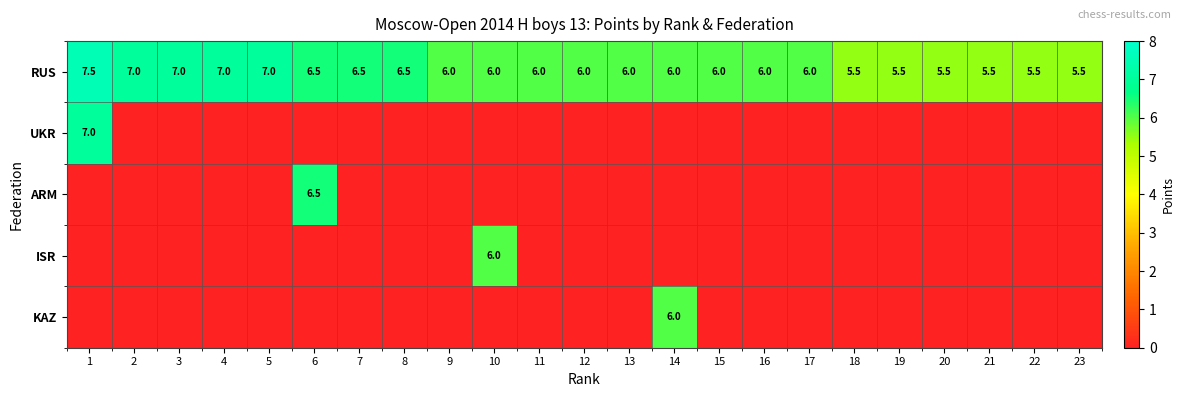

Is it true that RUS equals 6.5 at 8?

True